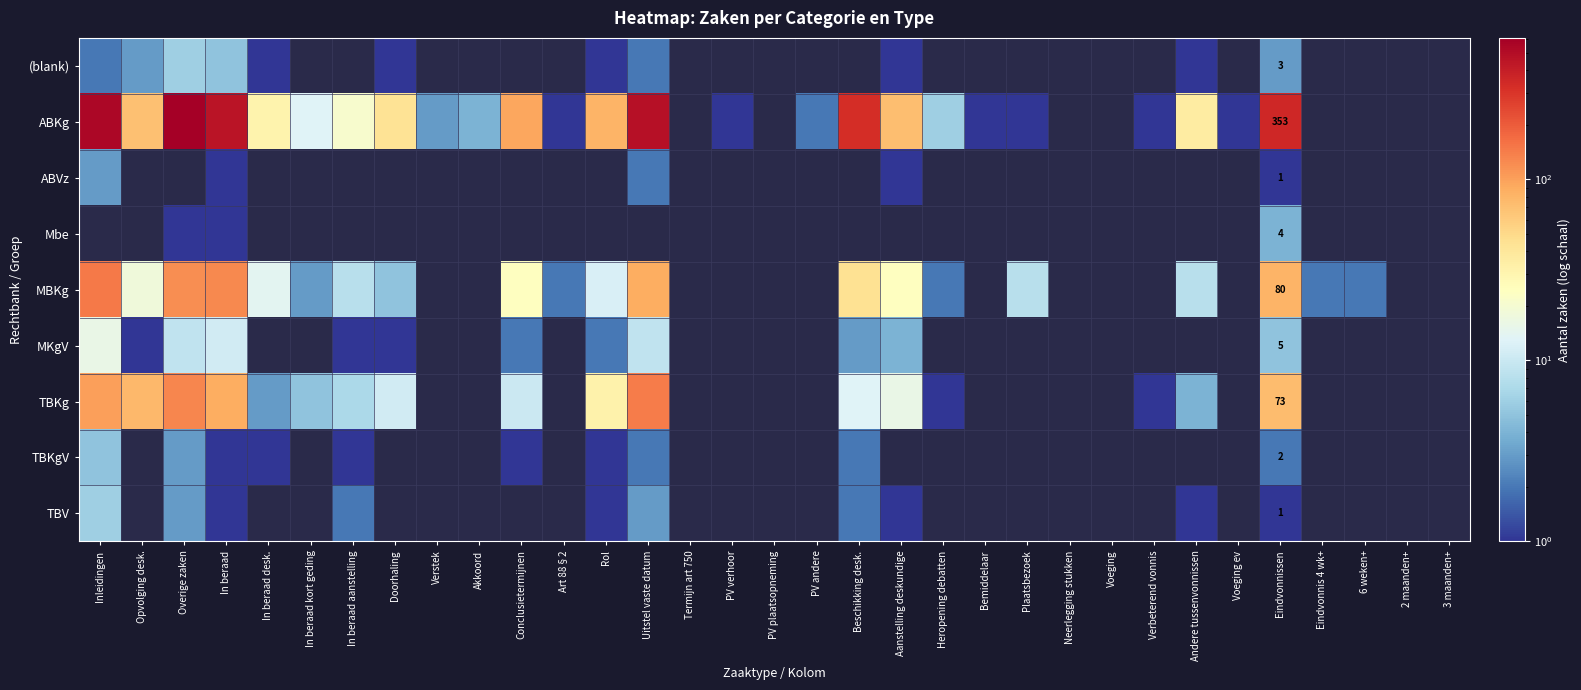

Is it true that ABKg equals 1.0 at Bemiddelaar?

True